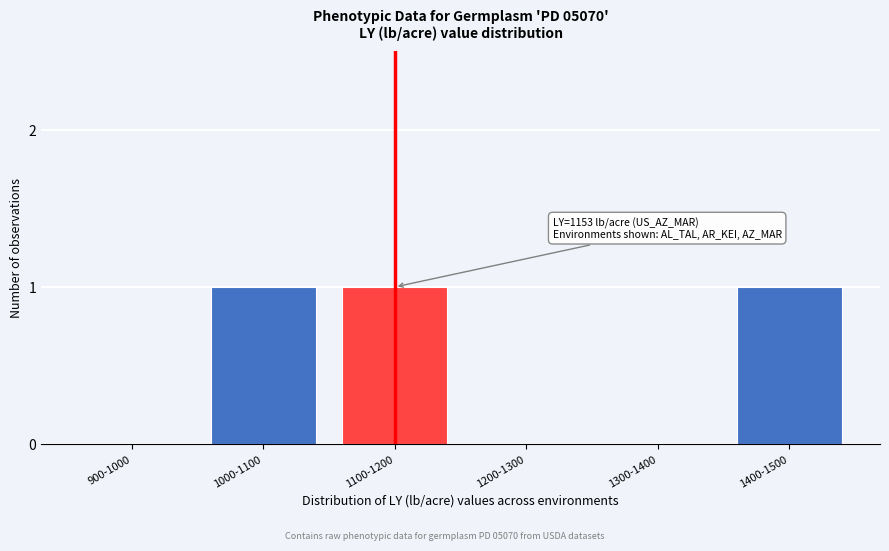

Reading left to right, transcribe all the data shown in this chart.

900-1000=0	1000-1100=1	1100-1200=1	1200-1300=0	1300-1400=0	1400-1500=1